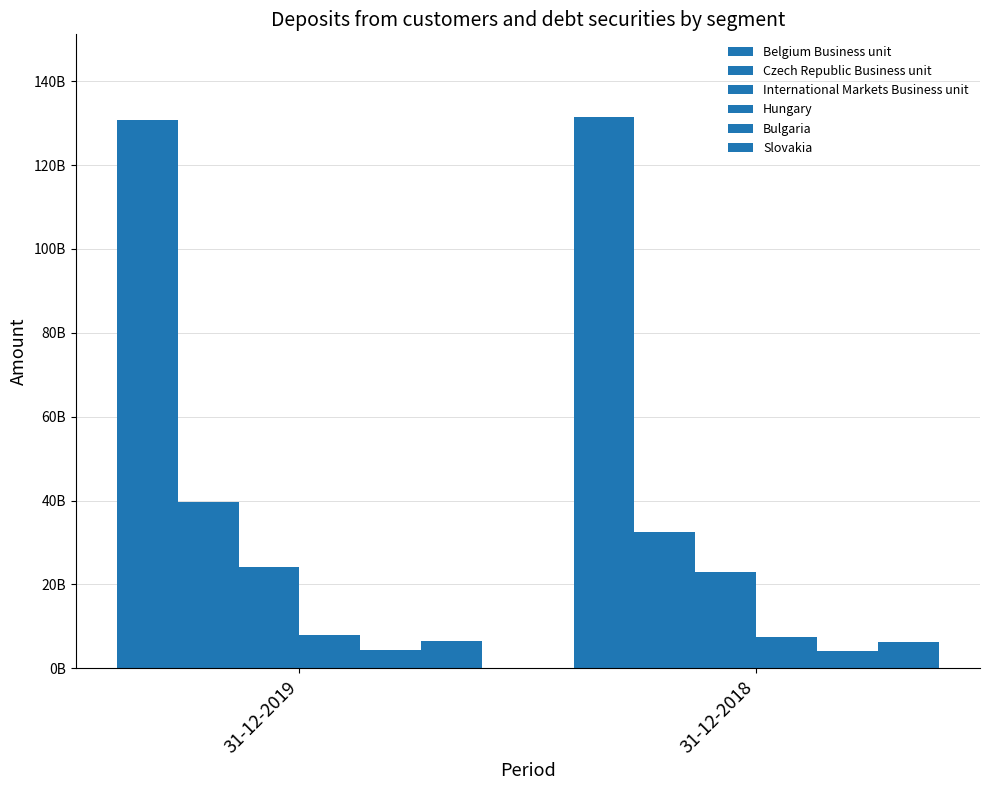

What is the value of the Czech Republic Business unit bar at the 1st from the left?

39558586049